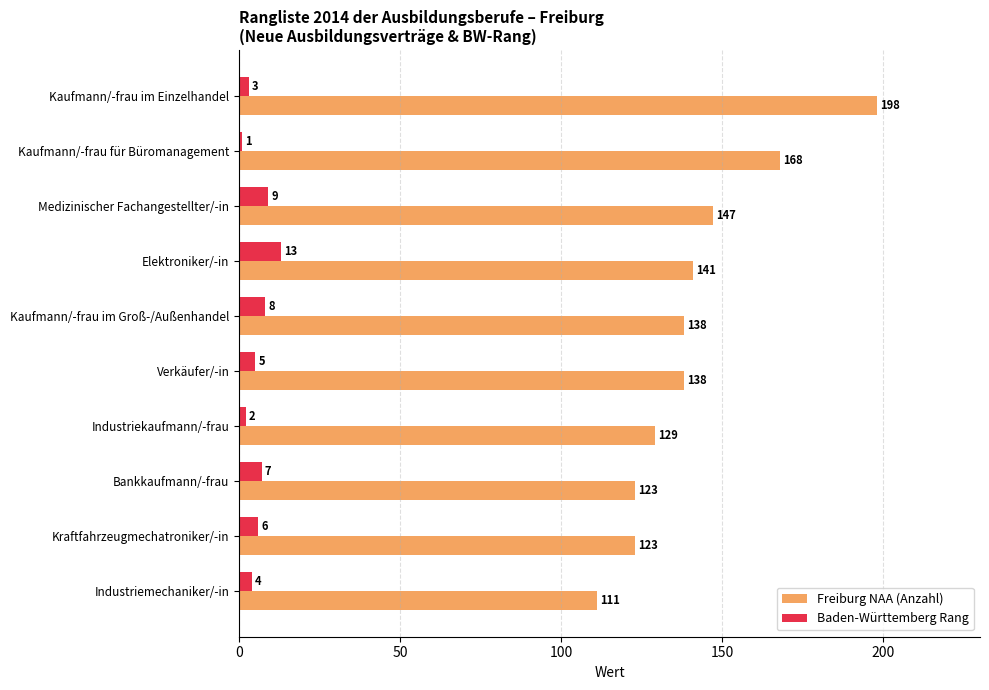

Rank the categories by Baden-Württemberg Rang value from highest to lowest.

Elektroniker/-in, Medizinischer Fachangestellter/-in, Kaufmann/-frau im Groß-/Außenhandel, Bankkaufmann/-frau, Kraftfahrzeugmechatroniker/-in, Verkäufer/-in, Industriemechaniker/-in, Kaufmann/-frau im Einzelhandel, Industriekaufmann/-frau, Kaufmann/-frau für Büromanagement